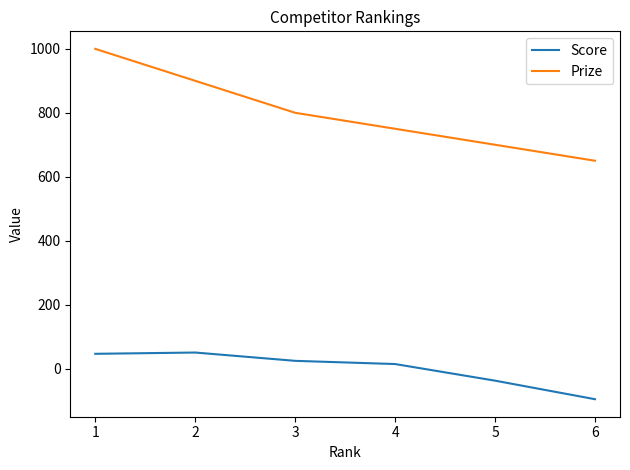

True or false: Score and Prize intersect in this chart.

False